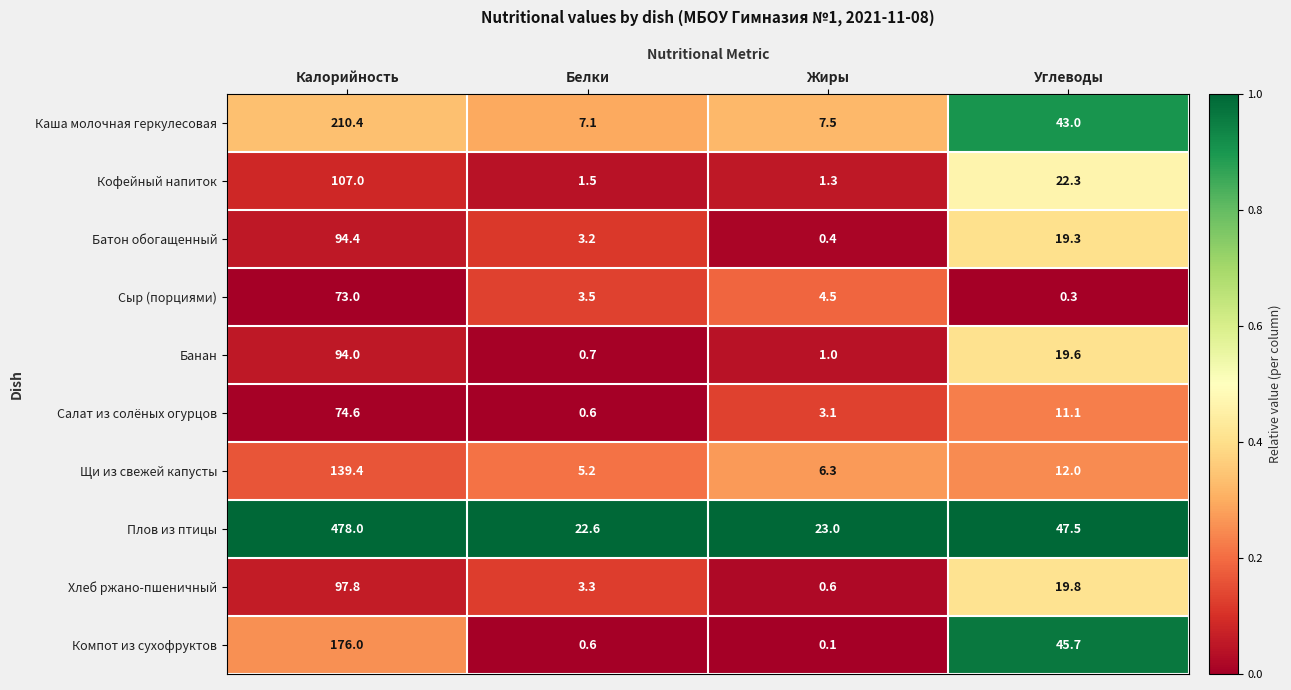

What is the difference between the maximum and minimum values in the Батон обогащенный series?

94.0